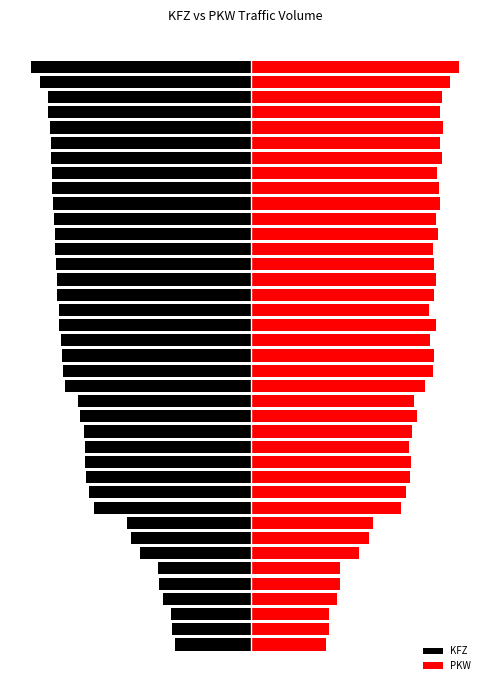

List the labels in order of KFZ value, smallest first.

38, 37, 36, 35, 34, 33, 32, 31, 30, 29, 28, 27, 26, 25, 24, 23, 22, 21, 20, 19, 18, 17, 16, 15, 14, 13, 12, 11, 10, 9, 8, 7, 6, 5, 4, 3, 2, 1, 0